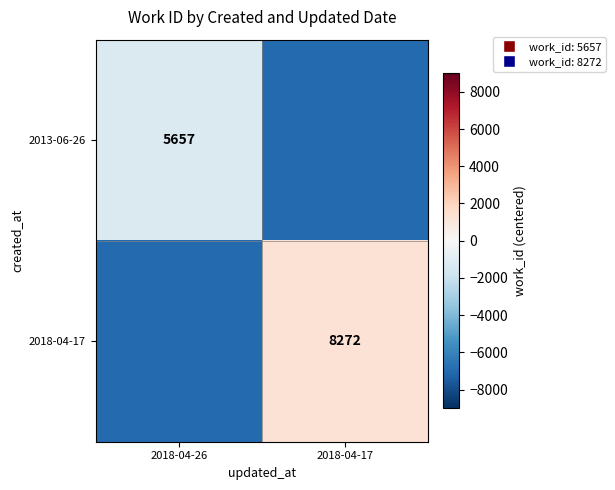

Is it true that 2018-04-17 equals 5317.1 at 2018-04-17?

False